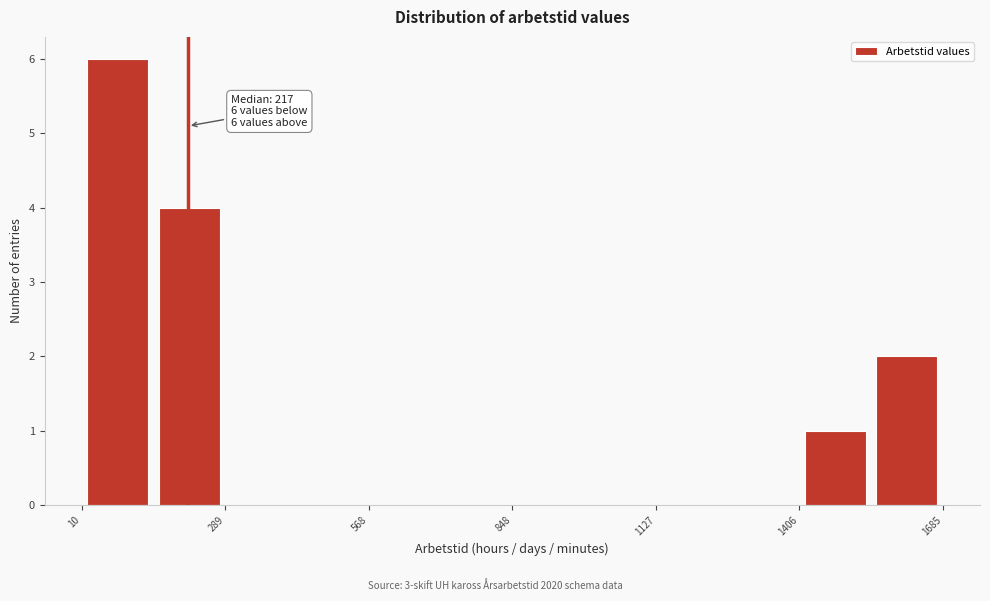

Around what value on the x-axis is the tallest bar? Give the approximate position of its centre, as read against the axis.

100